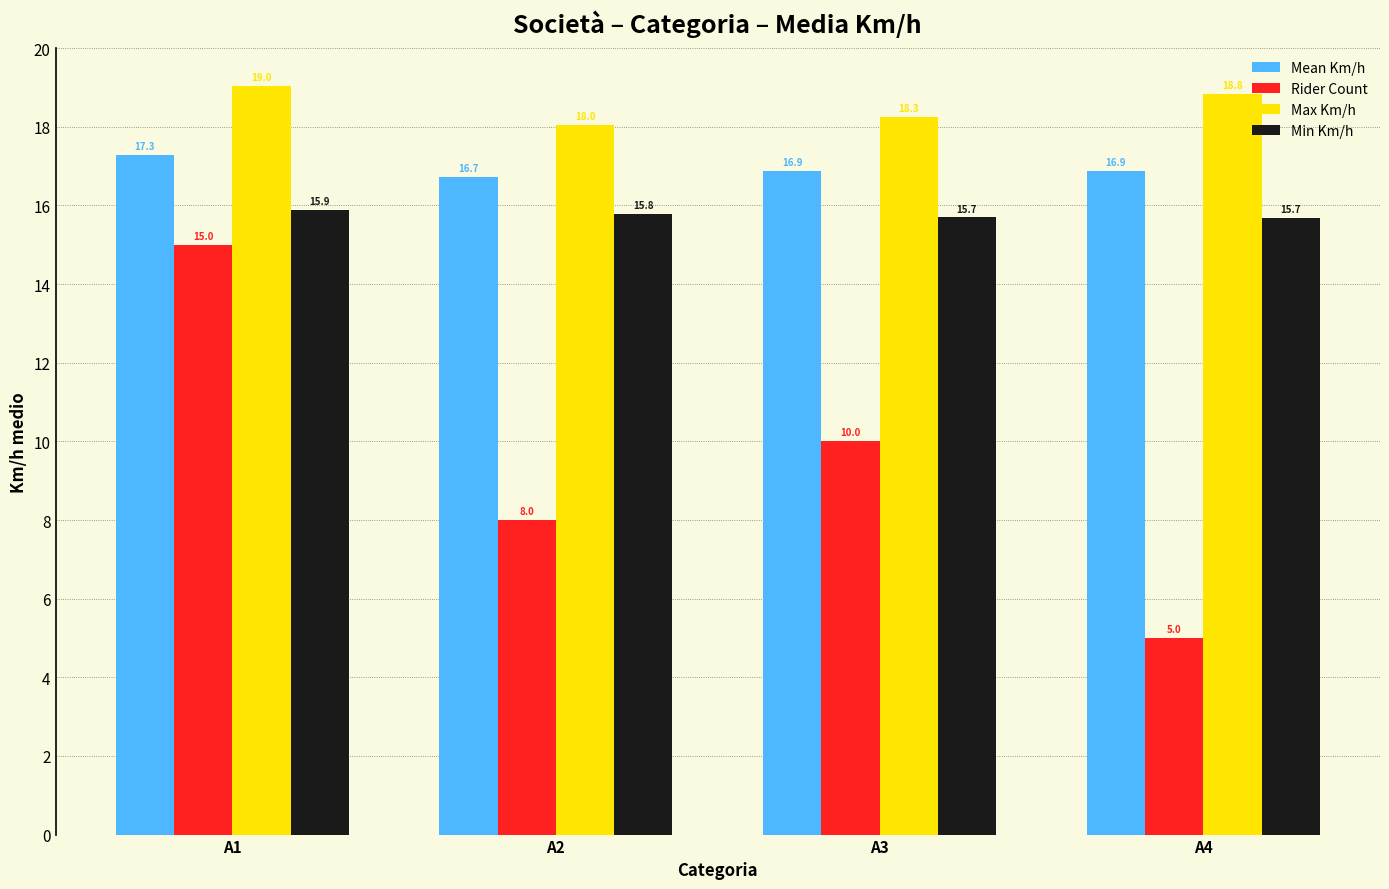

At how many categories does at least one series exceed 9?

4